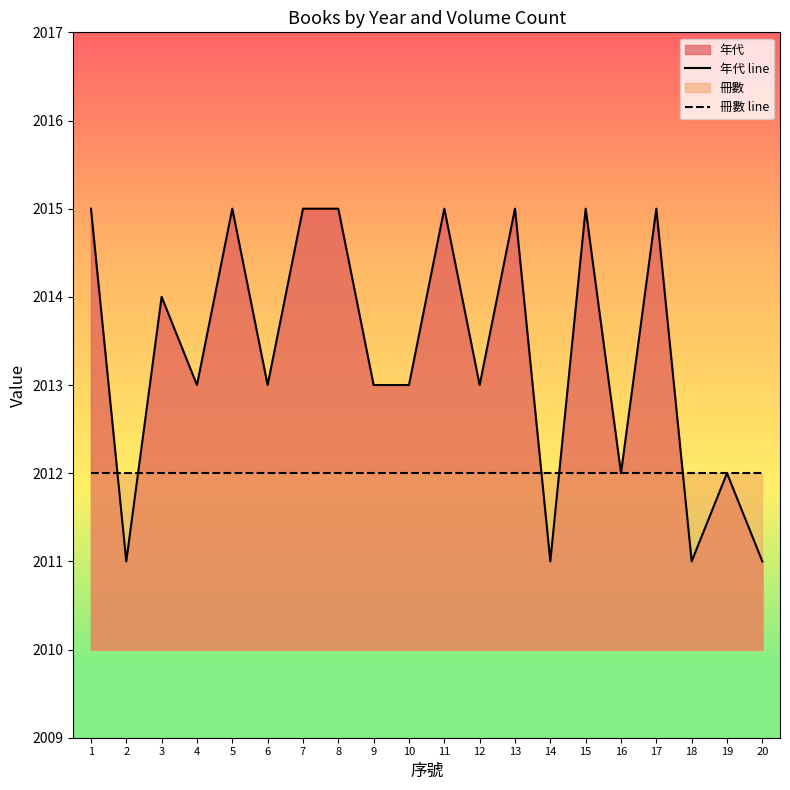

What is the value of the 年代 line point at the 1st from the left?

2015